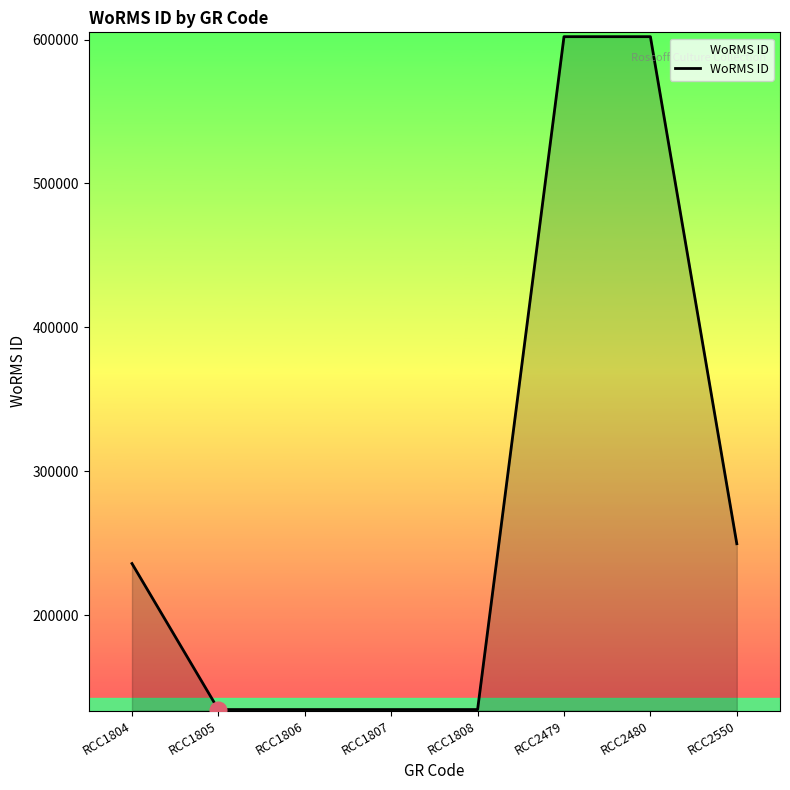

The value at RCC2480 is 601993. True or false?

True